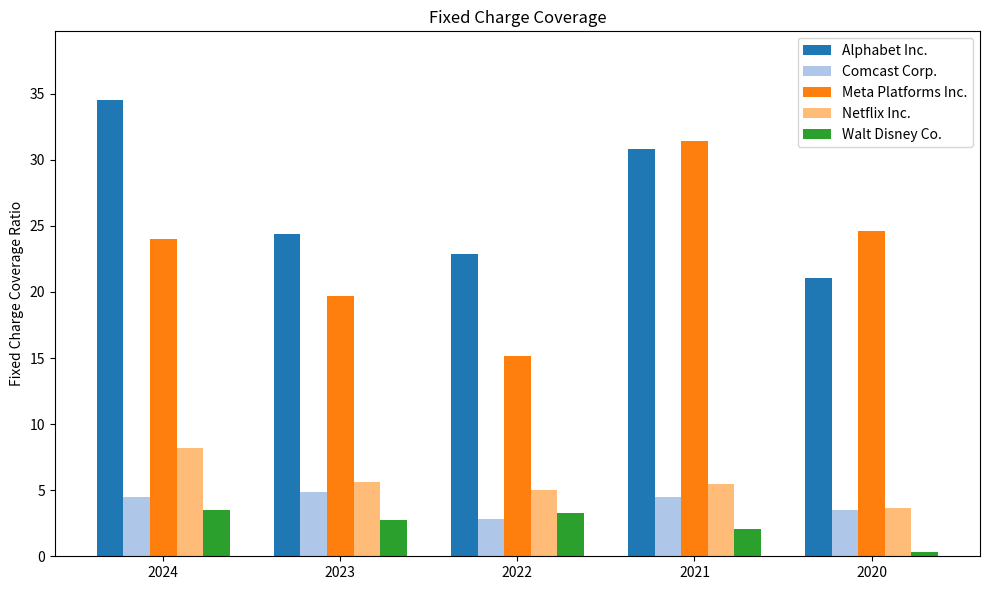

At how many categories does at least one series exceed 27?

2